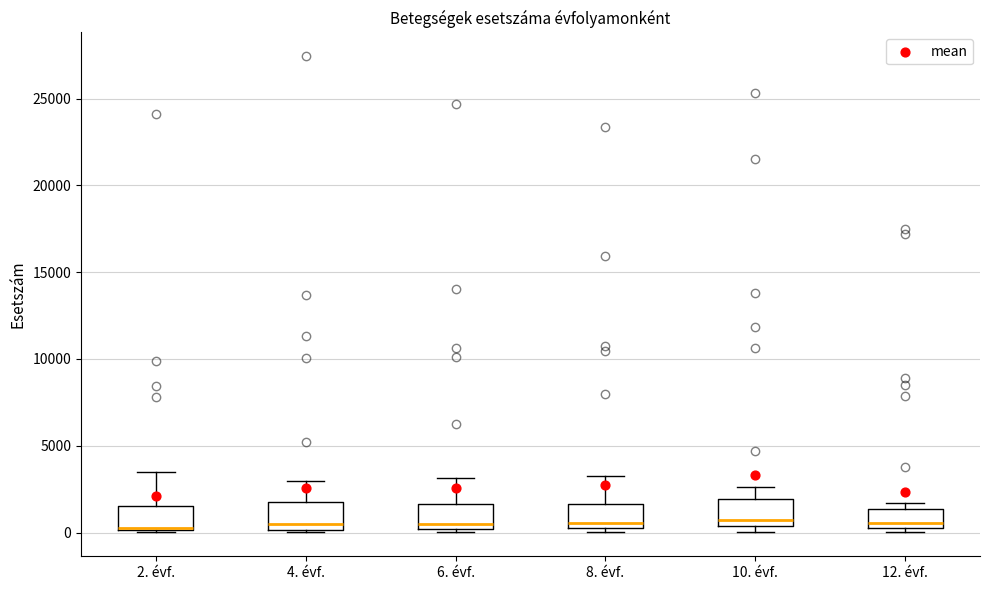

Where does the median line of the box for 4. évf. sit on the y-axis? The values are not printed on the chart, so give them approximately, as read against the axis.

500